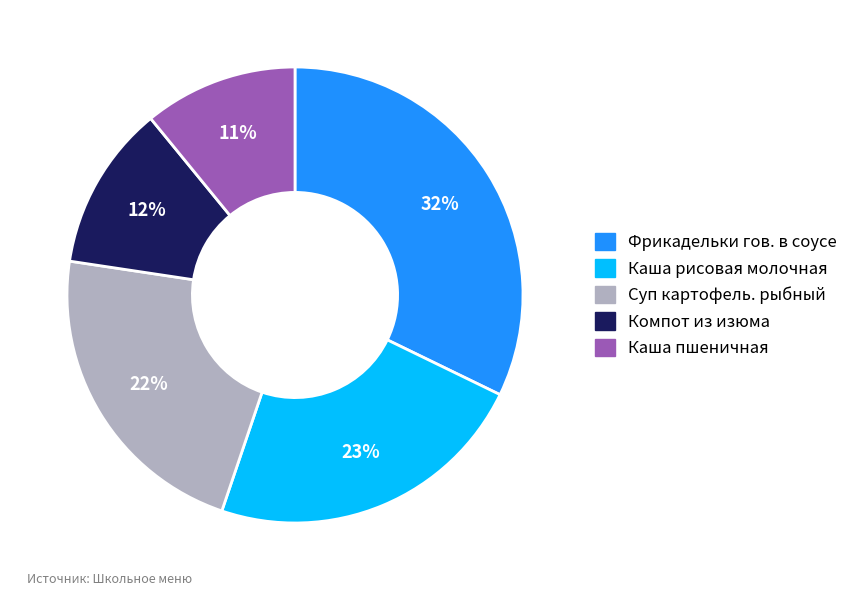

To the nearest percent, what is the average slice percentage?

20%